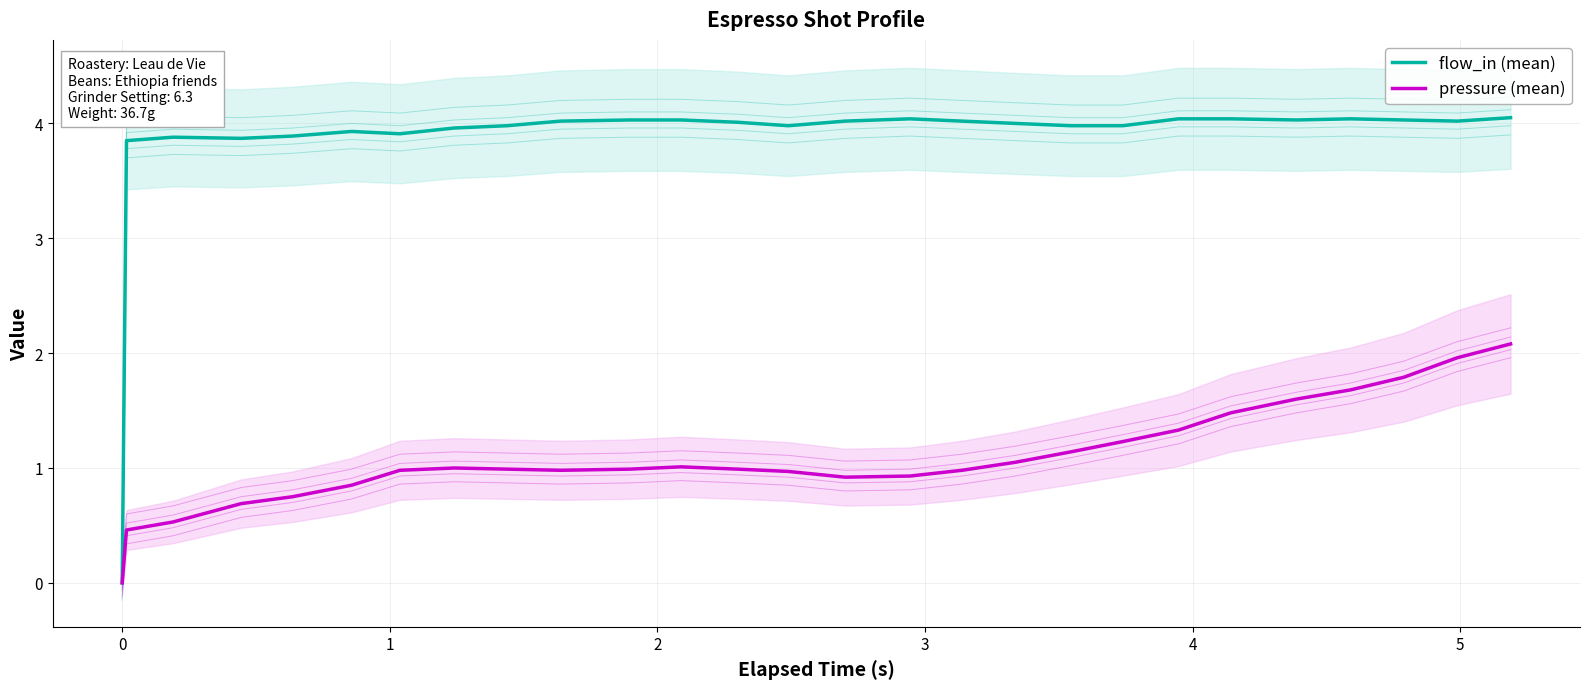

How many positive values does the pressure (mean) series have?

26